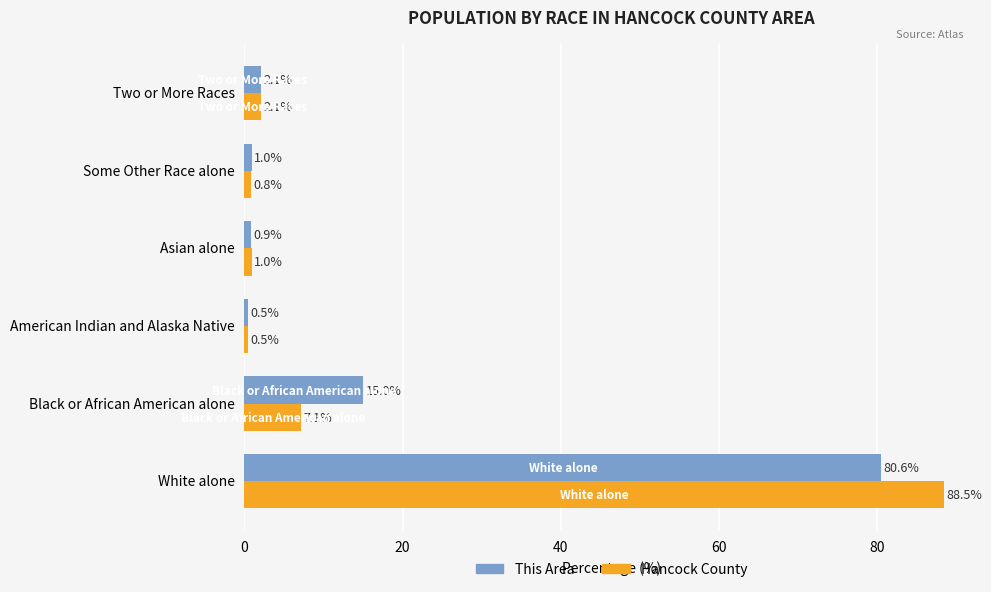

Is it true that This Area equals 2.1 at Two or More Races?

True